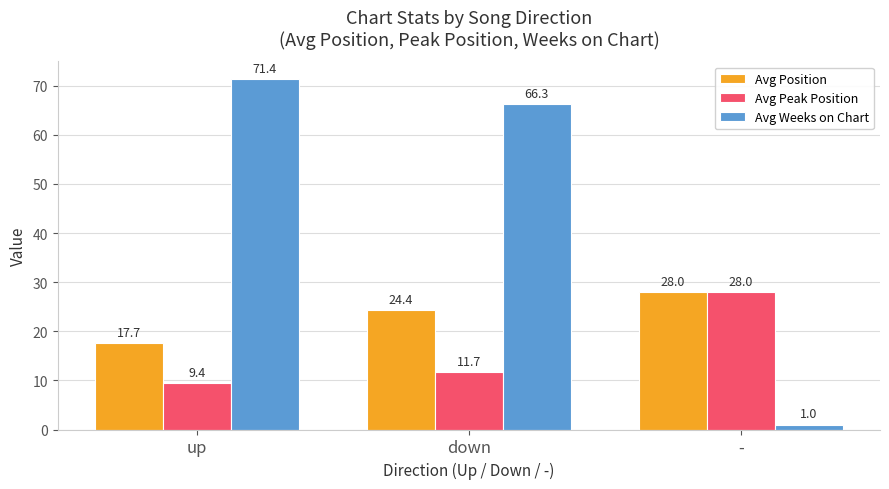

What is the value of the Avg Position bar at the 3rd from the left?

28.0